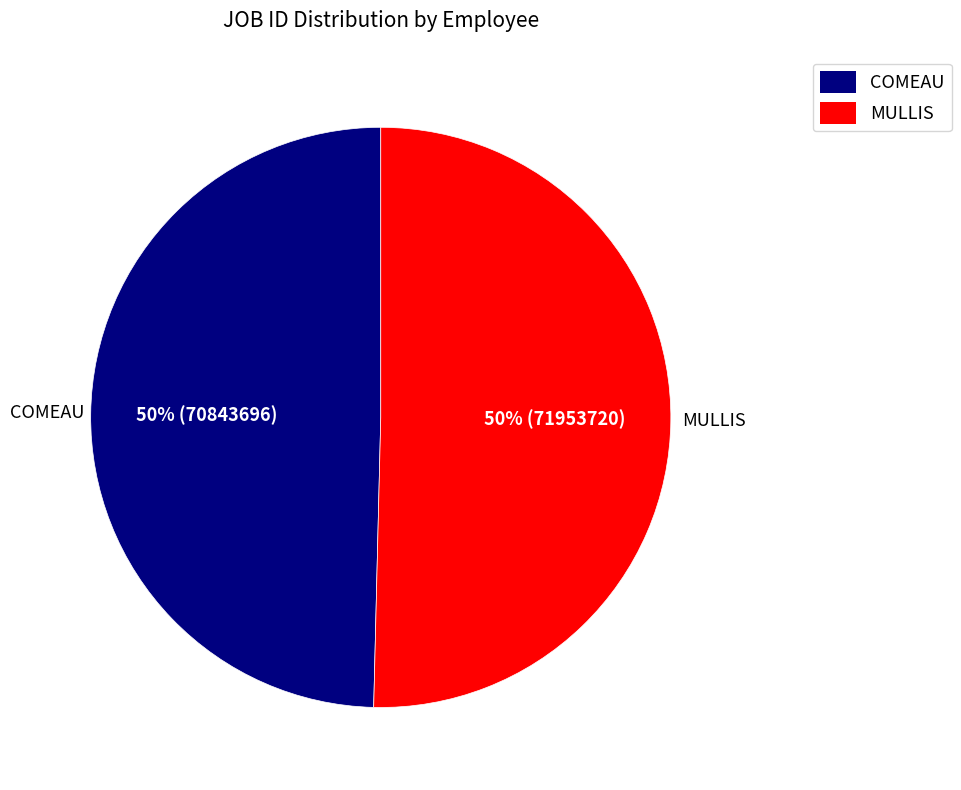

What percentage is the COMEAU slice, to the nearest percent?

50%